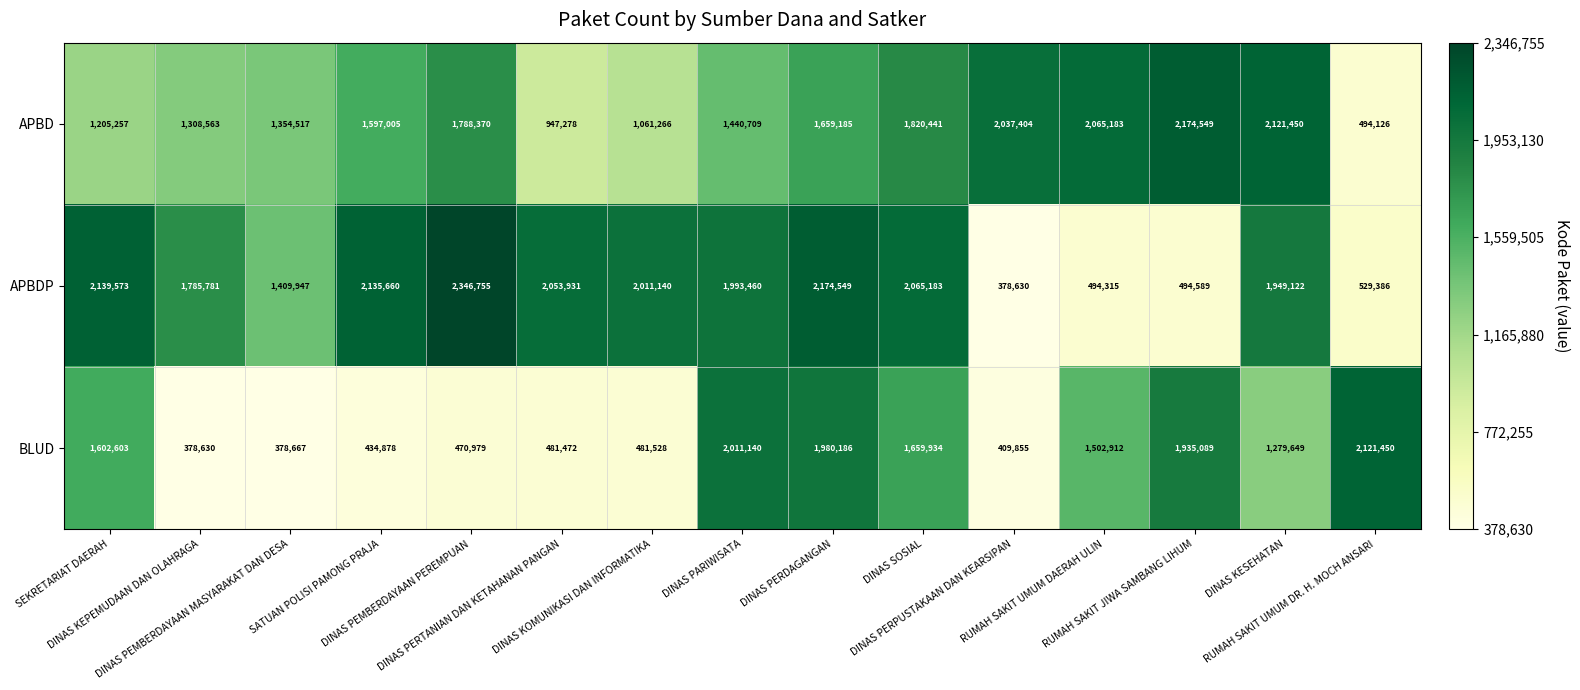

What is the minimum value shown in the chart?

378630